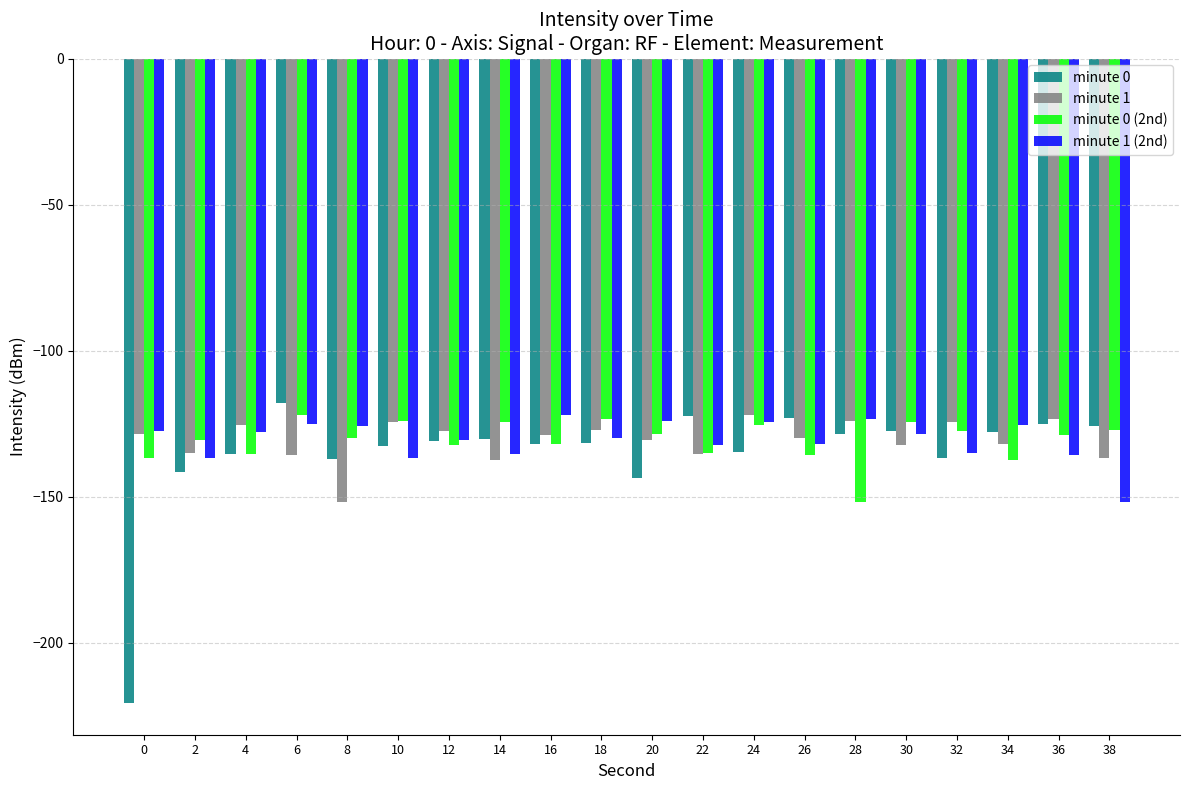

What is the lowest value of the minute 1 (2nd) series?

-151.7